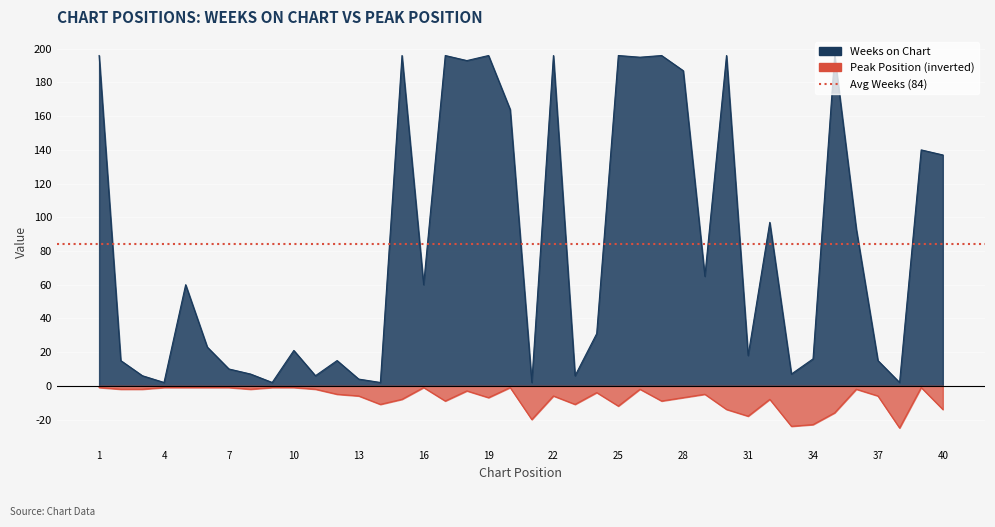

Read the Weeks on Chart value at 31, to the nearest 10.

20